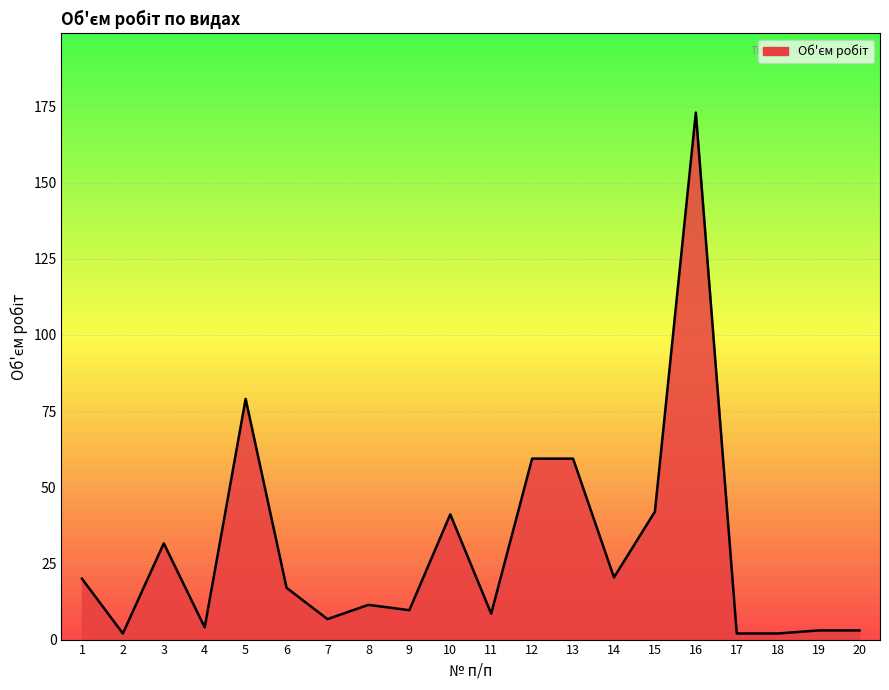

What is the difference between the values at 6 and 19?

14.0